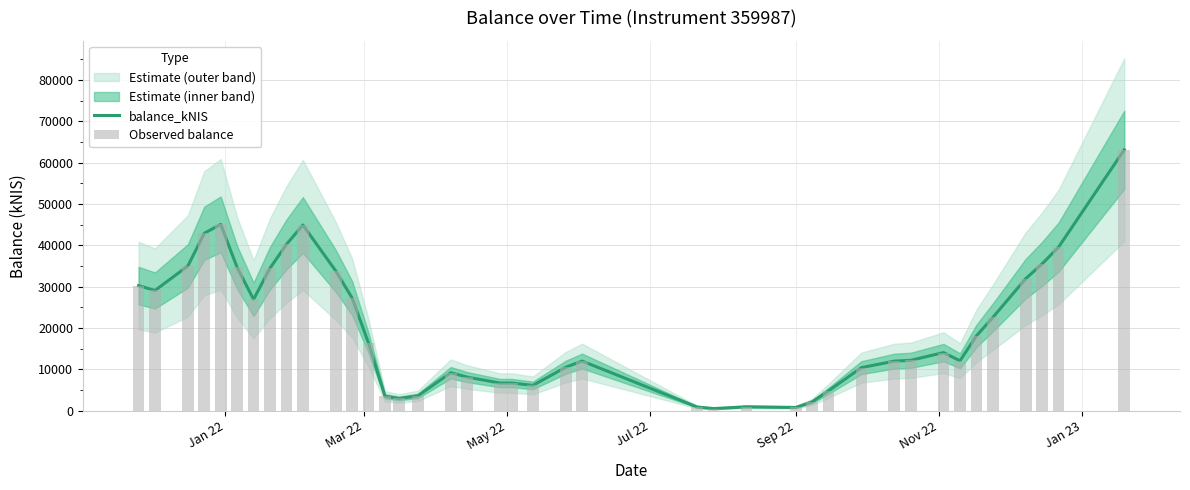

What is the difference between the Observed balance values at 26 and Jan 22?

29472.5